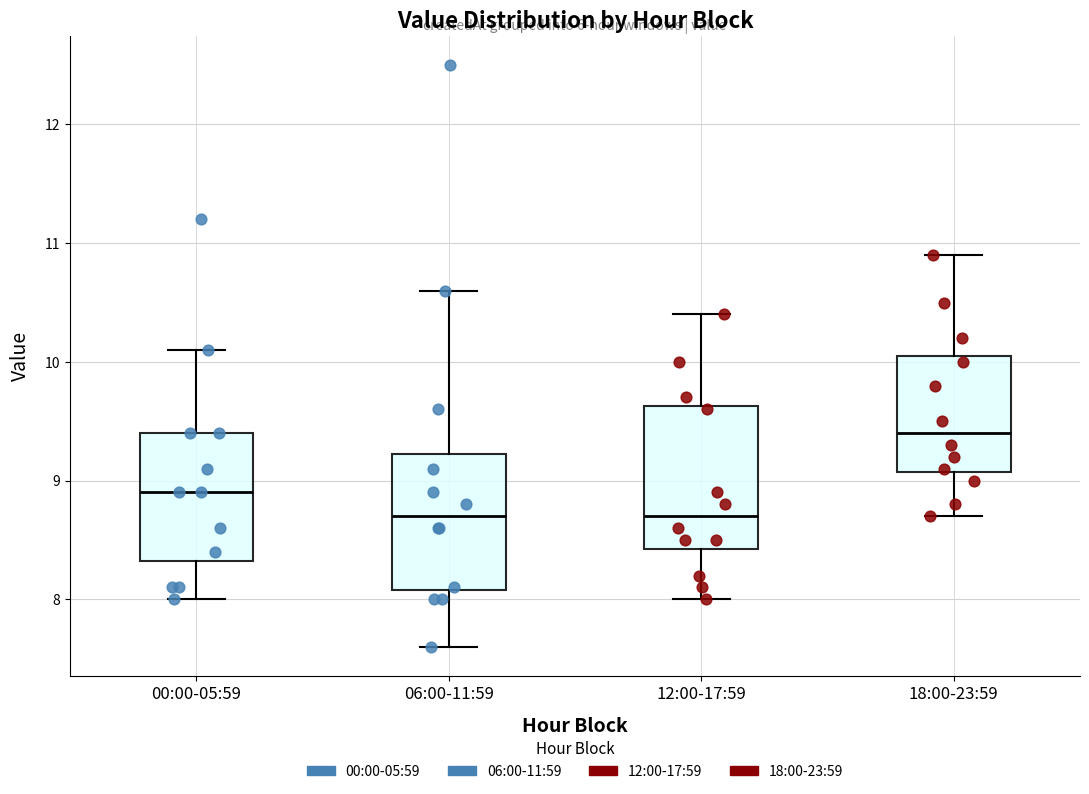

Which box has the highest median line?

18:00-23:59